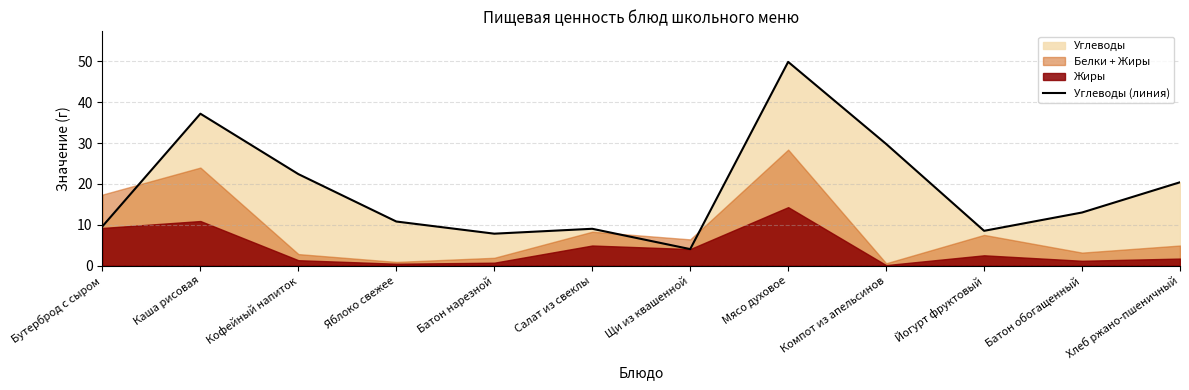

At which category does the chart reach its peak across all series?

Мясо духовое